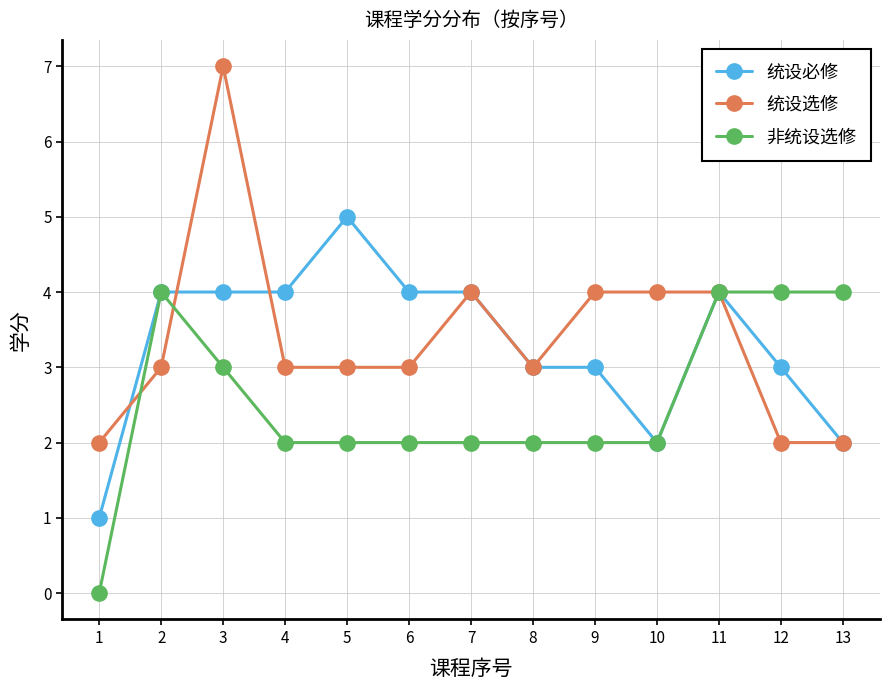

What is the approximate value of 非统设选修 at 9?

2